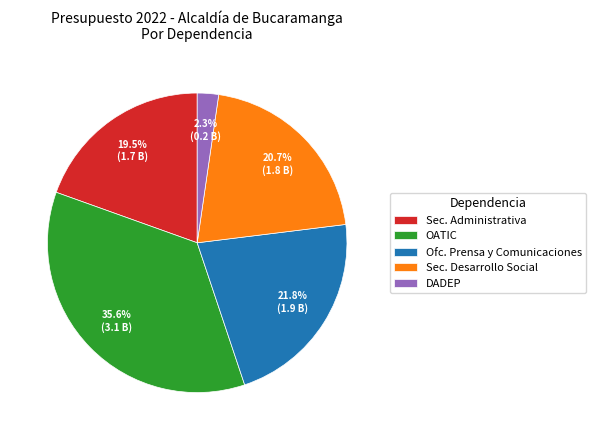

Does OATIC account for over 50% of the chart?

No